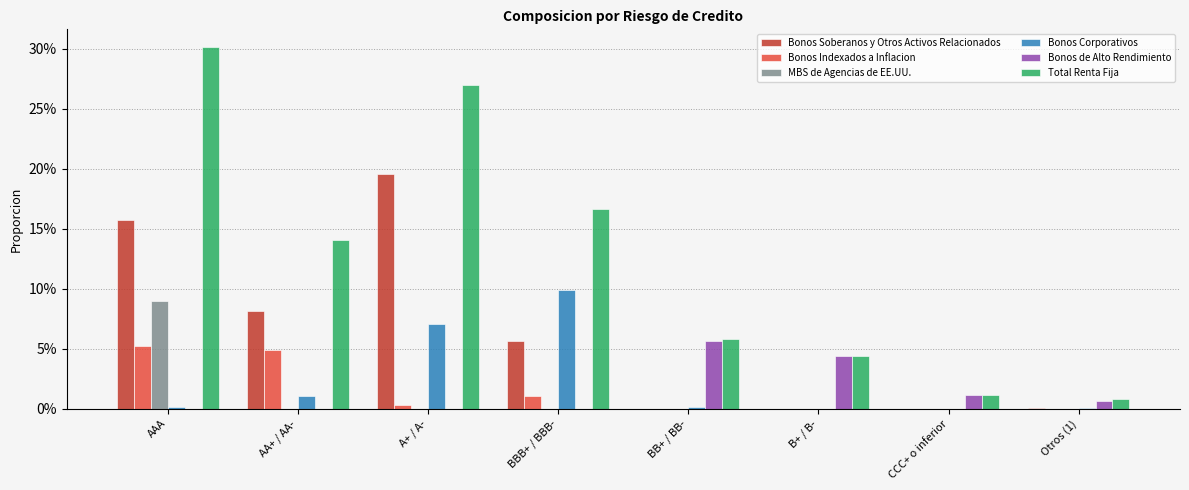

True or false: Bonos Indexados a Inflacion has a value of 0.0 at AAA.

False